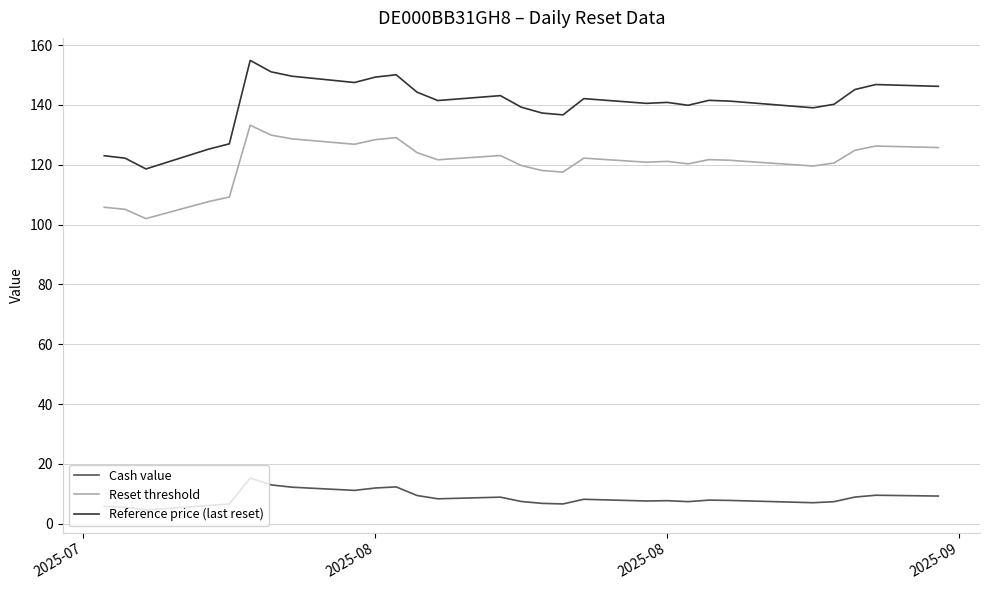

Which series has the largest total across all categories?

Reference price (last reset)